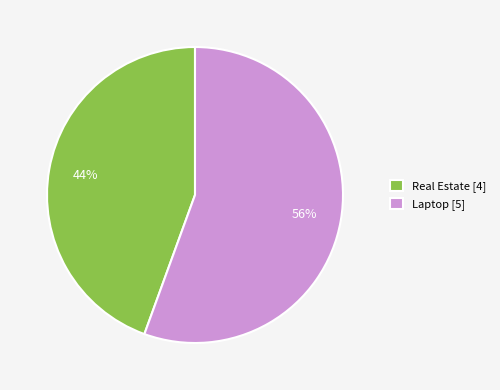

What is the smallest slice in the pie chart?

Real Estate